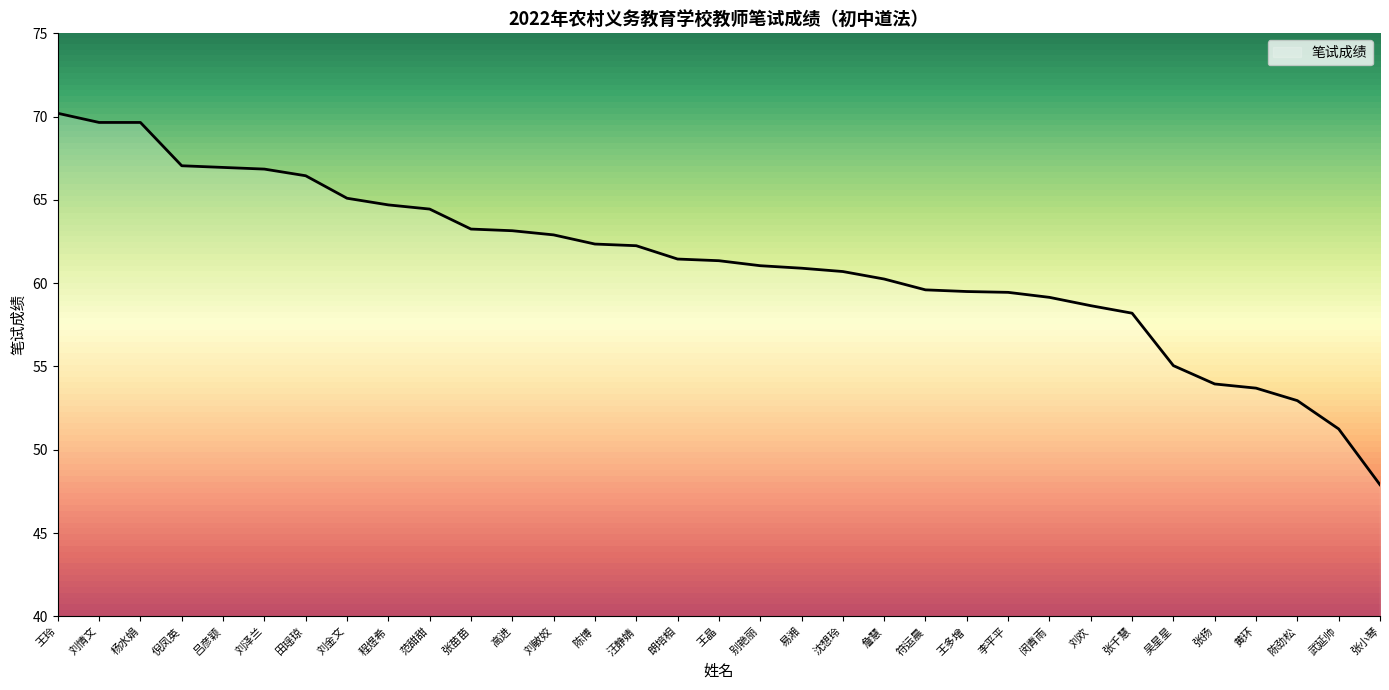

The value at 陈劲松 is 53.0. True or false?

True